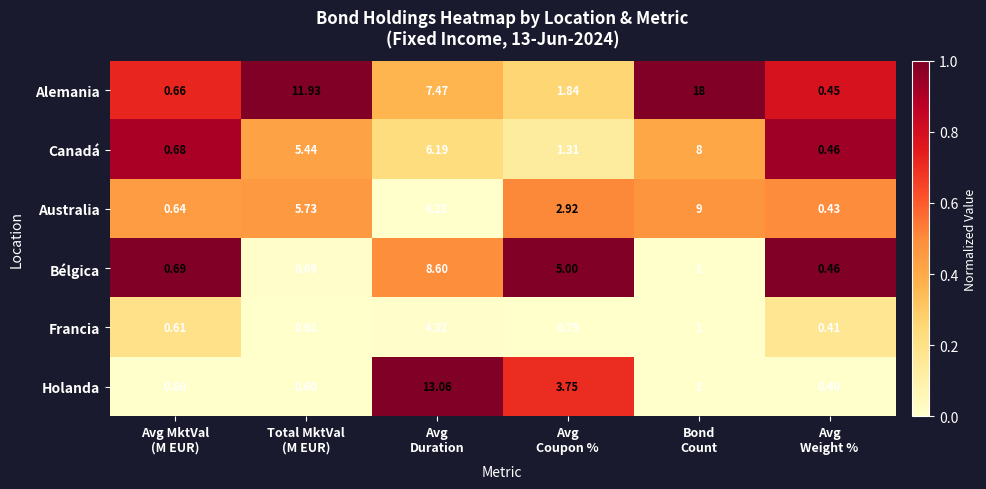

At which category is the sum across all series the highest?

Avg
Duration